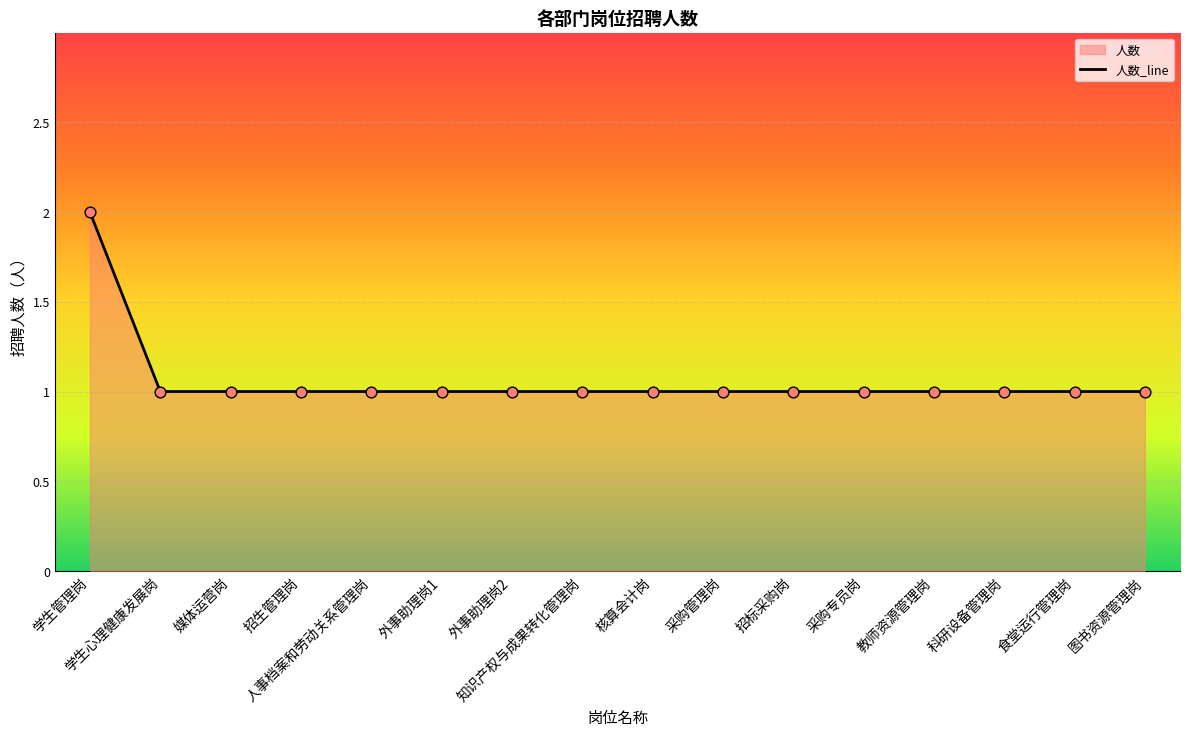

Between 外事助理岗2 and 招标采购岗, which is larger?

外事助理岗2